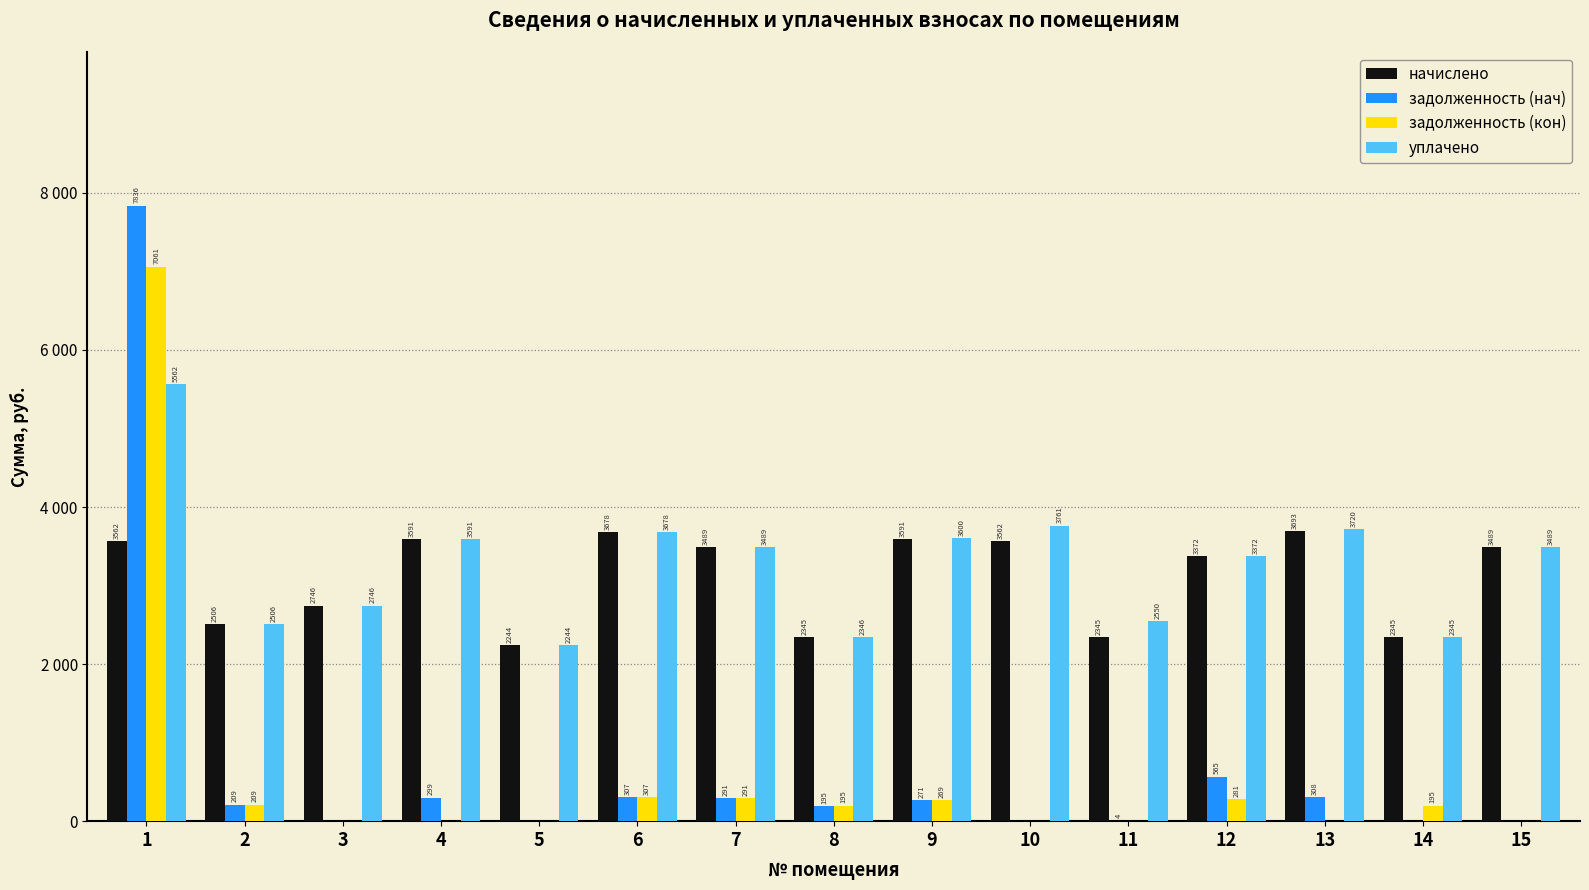

Are the bars horizontal?

No